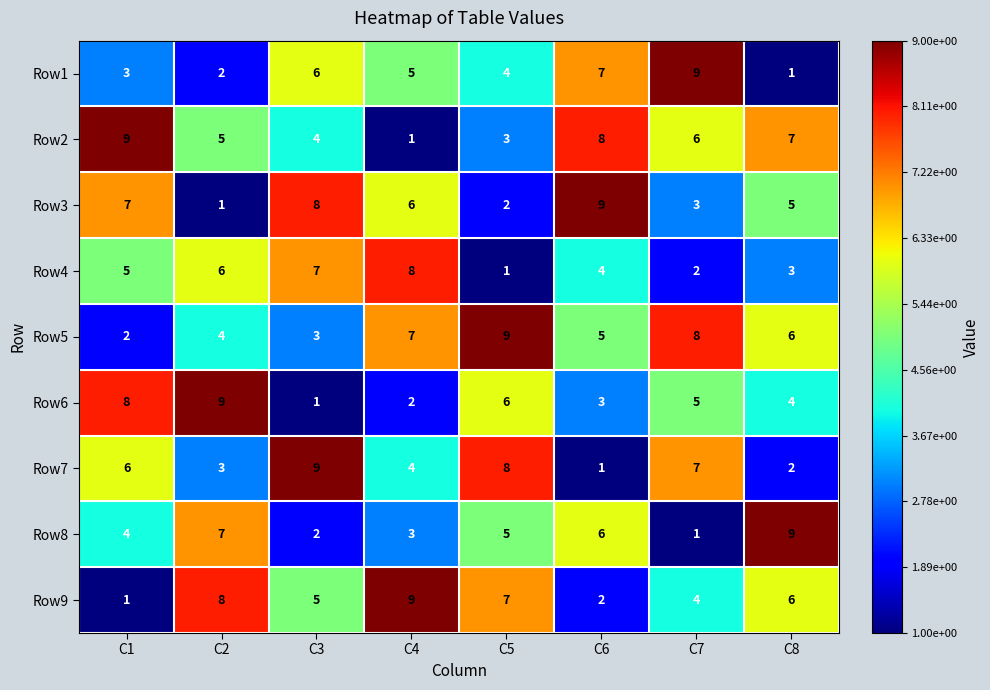

How many categories are shown in the chart?

8